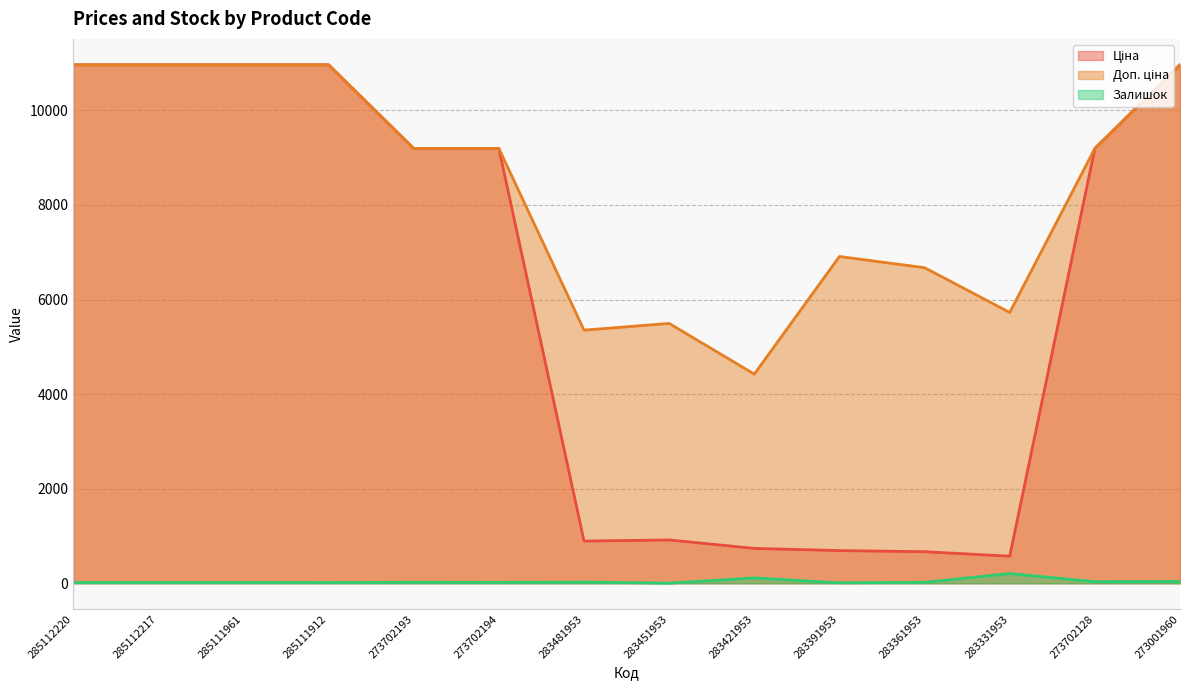

Reading left to right, list all the values displayed in this chart.

Ціна: 285112220=10964.4	285112217=10964.4	285111961=10964.4	285111912=10964.4	273702193=9196.3	273702194=9196.3	283481953=892.2	283451953=915.8	283421953=737.2	283391953=691.0	283361953=667.4	283331953=572.7	273702128=9196.3	273001960=10964.4
Доп. ціна: 285112220=10964.4	285112217=10964.4	285111961=10964.4	285111912=10964.4	273702193=9196.3	273702194=9196.3	283481953=5353.1	283451953=5495.0	283421953=4423.0	283391953=6910.3	283361953=6673.6	283331953=5727.0	273702128=9196.3	273001960=10964.4
Залишок: 285112220=17.0	285112217=17.0	285111961=17.0	285111912=15.0	273702193=20.0	273702194=18.0	283481953=24.0	283451953=2.0	283421953=113.0	283391953=9.0	283361953=20.0	283331953=205.0	273702128=34.0	273001960=38.0